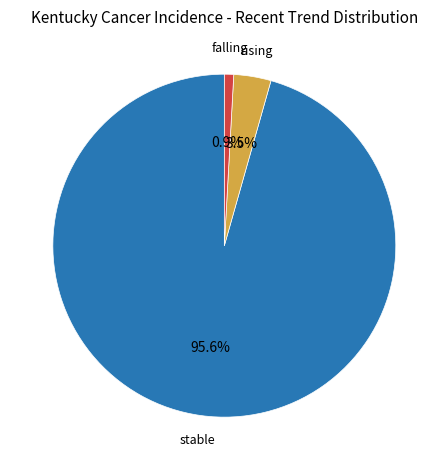

To the nearest percent, what is the difference between the rising and falling slice percentages?

3%